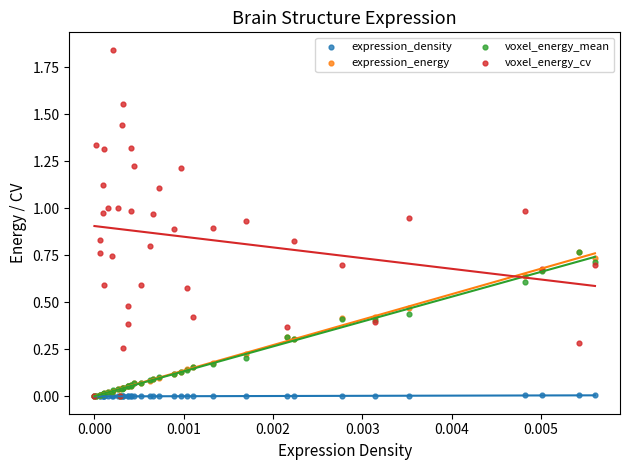

What are all the series names shown in the legend?

expression_density, expression_energy, voxel_energy_mean, voxel_energy_cv